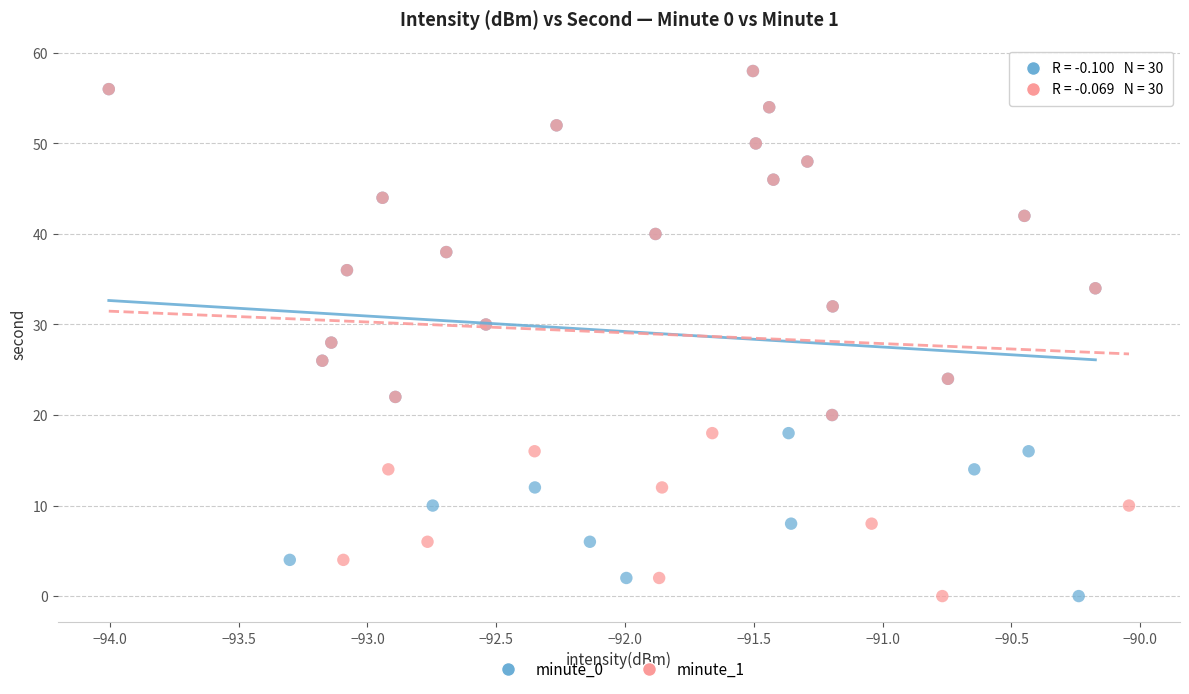

What are all the series names shown in the legend?

minute_0, minute_1